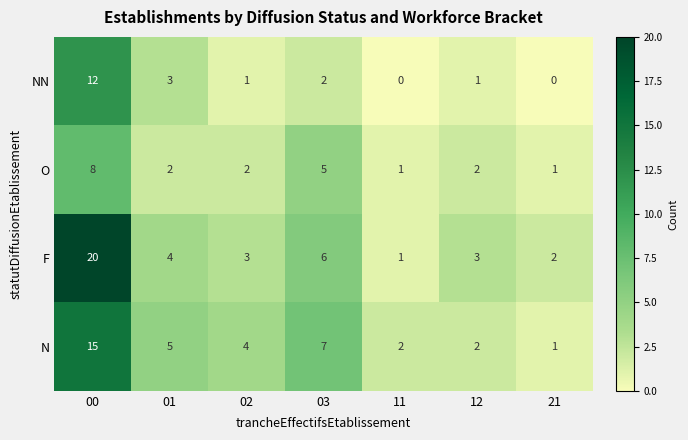

How many categories are shown in the chart?

7